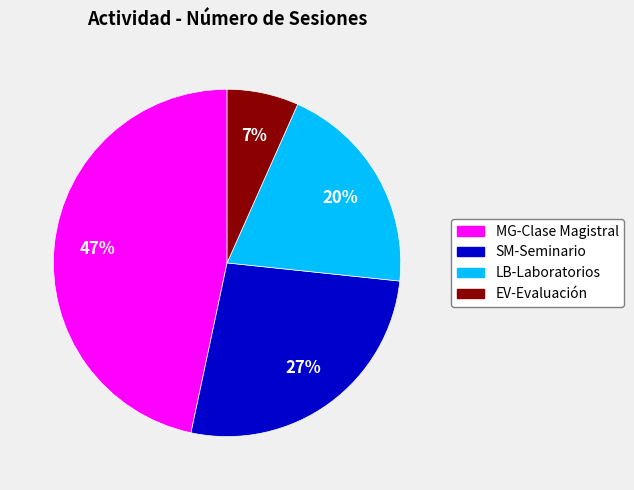

Which slice is the largest?

MG-Clase Magistral